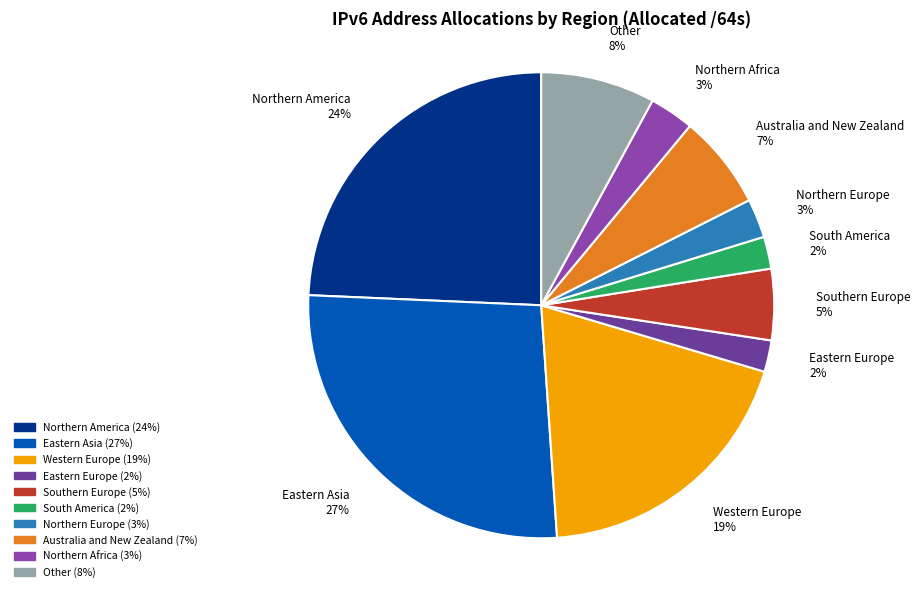

Which slice is the largest?

Eastern Asia